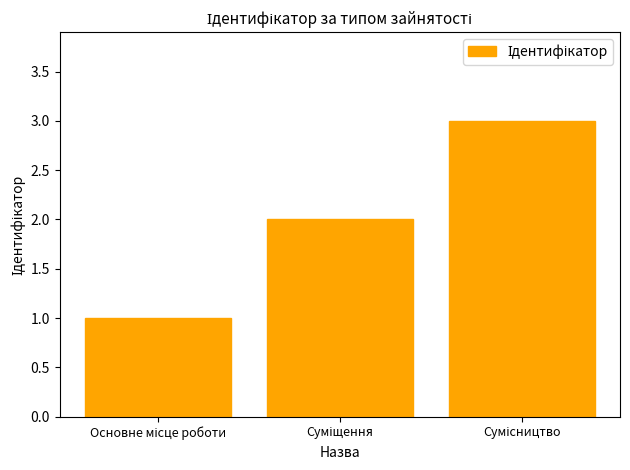

What is the minimum value shown in the chart?

1